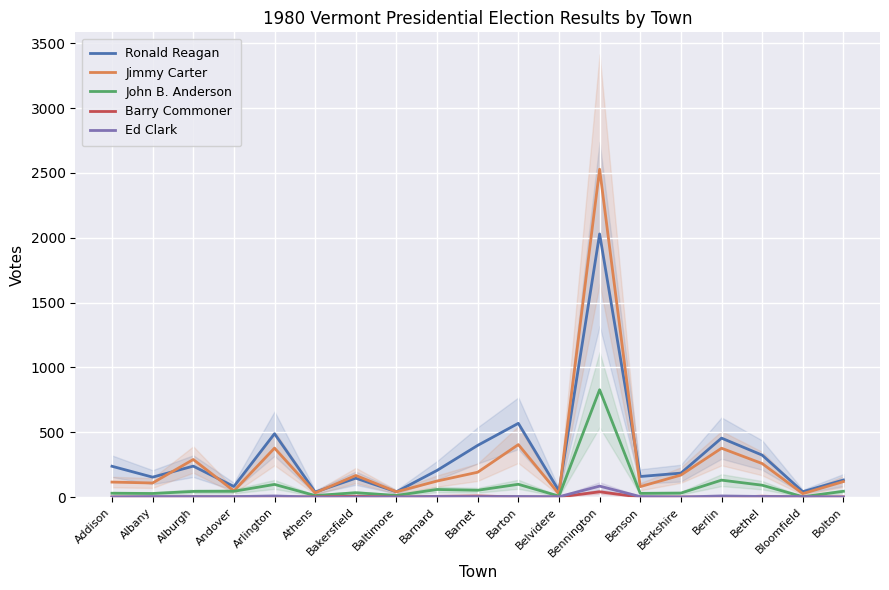

The John B. Anderson series shows 65 at Bolton. True or false?

False